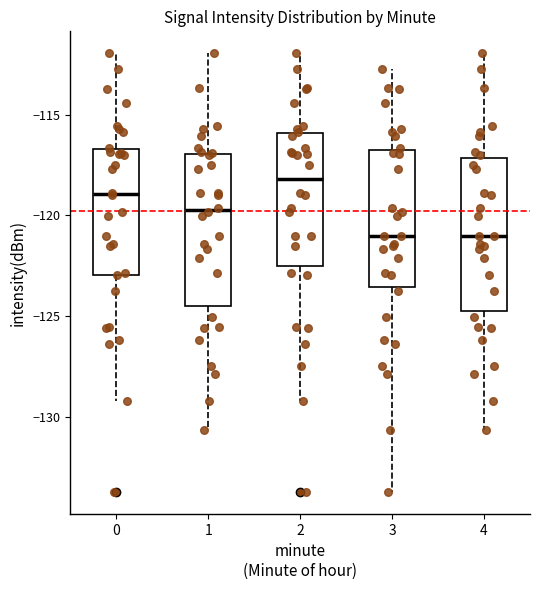

Where does the upper whisker of the box at x = 3 end on the y-axis? The values are not printed on the chart, so give them approximately, as read against the axis.

-113.0